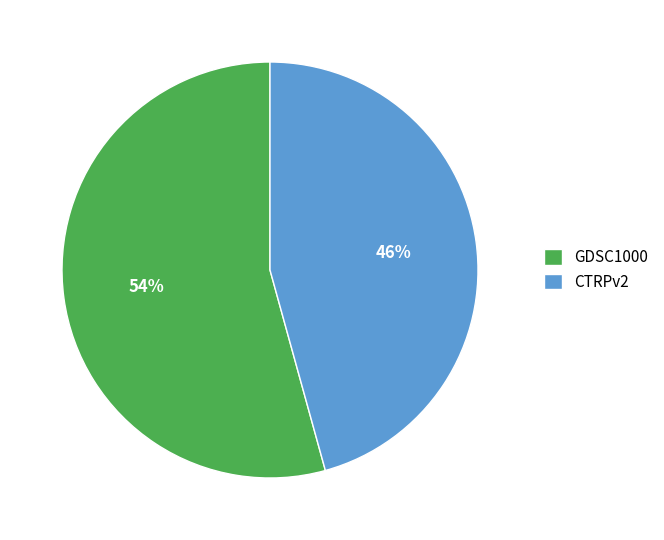

Do CTRPv2 and GDSC1000 together represent more than half of the pie?

Yes